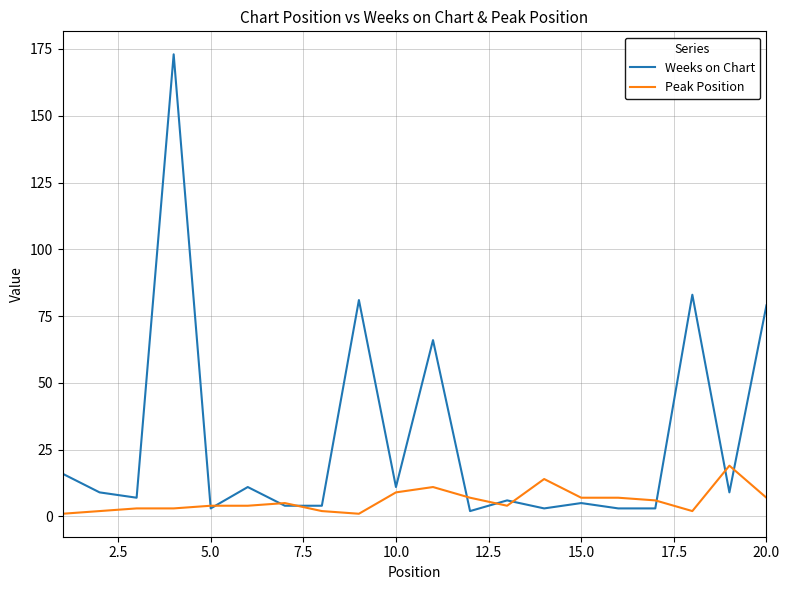

What is the smallest value displayed?

1